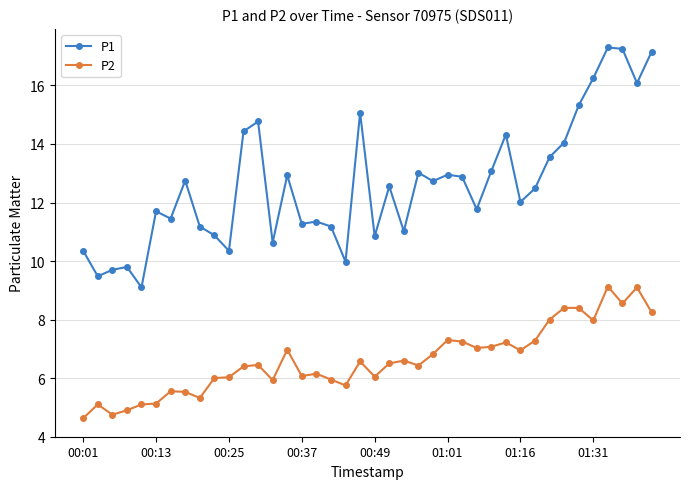

Which series has the widest spread of values?

P1